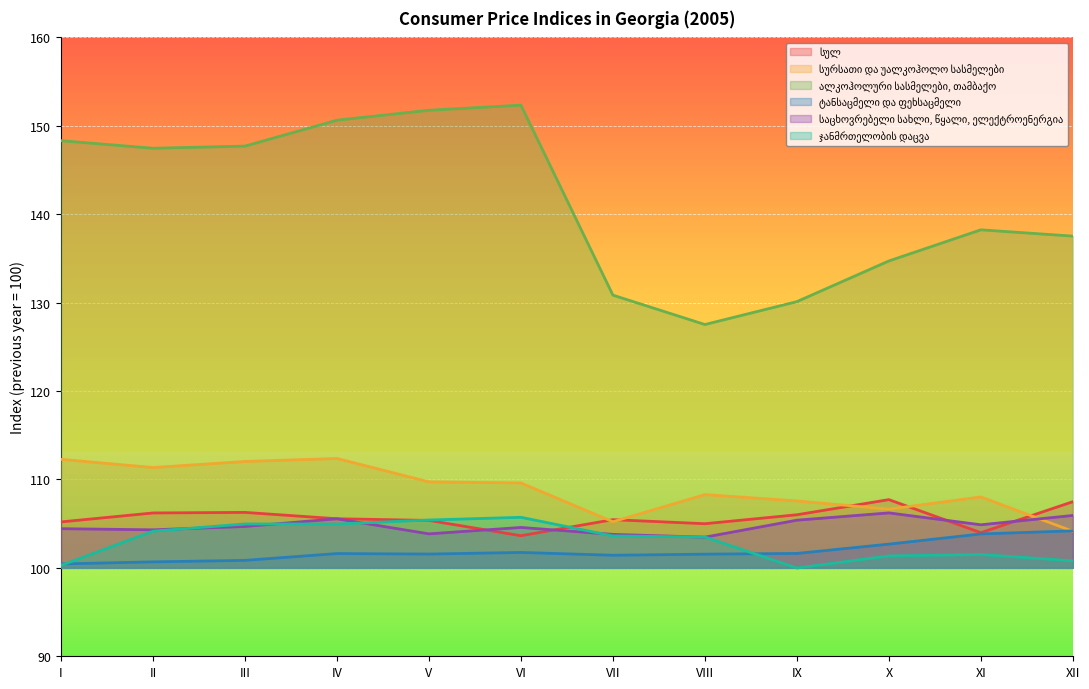

How many data points does each series have?

12